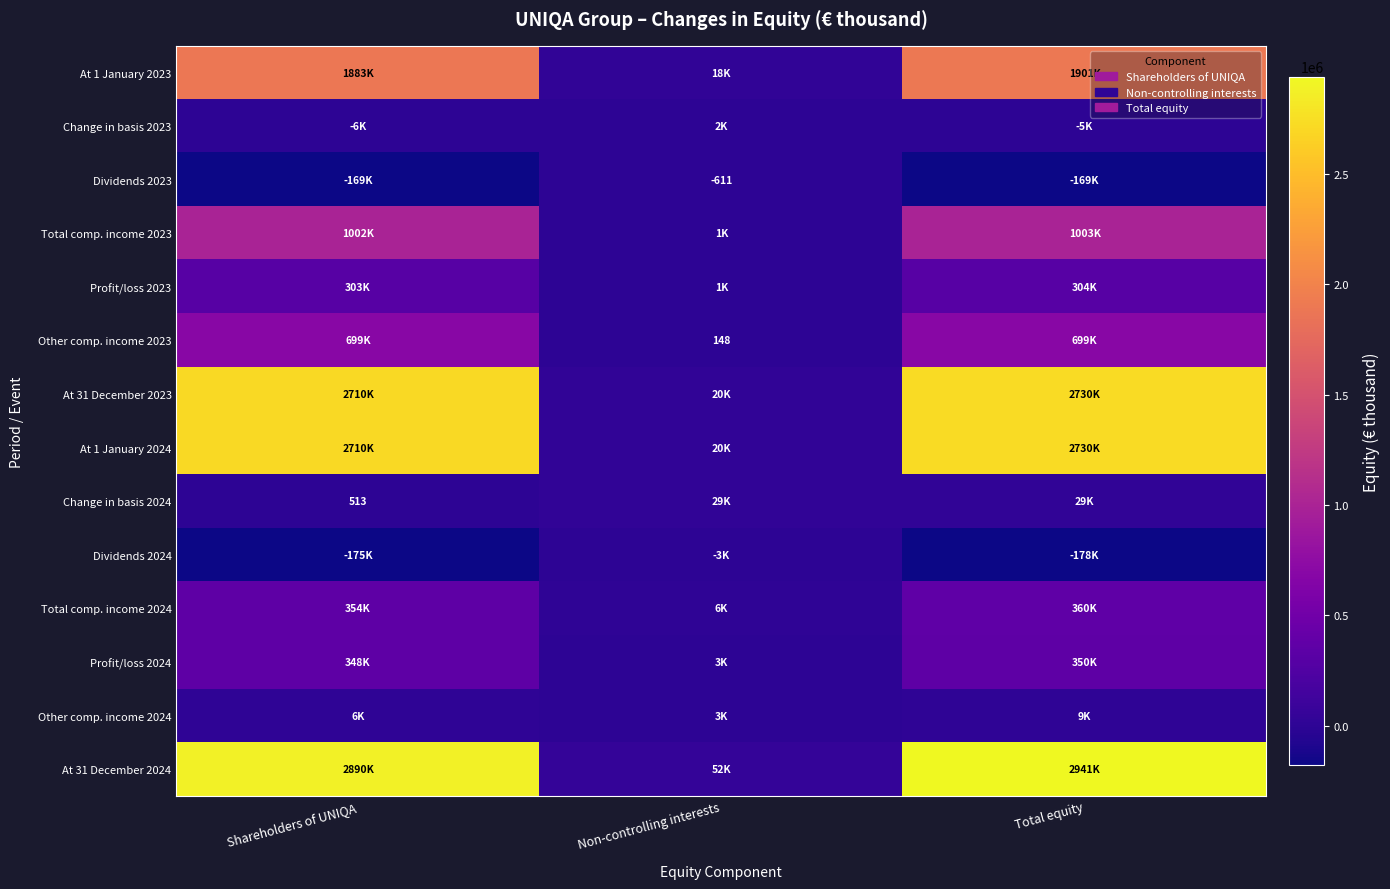

The Dividends 2023 series shows -611 at Non-controlling interests. True or false?

True